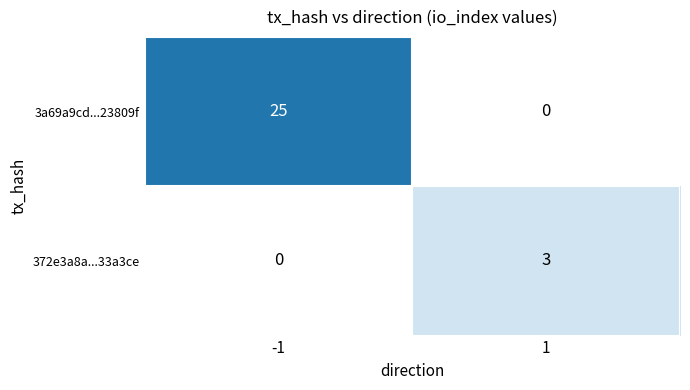

The value of 372e3a8a...33a3ce at -1 is 0. True or false?

True